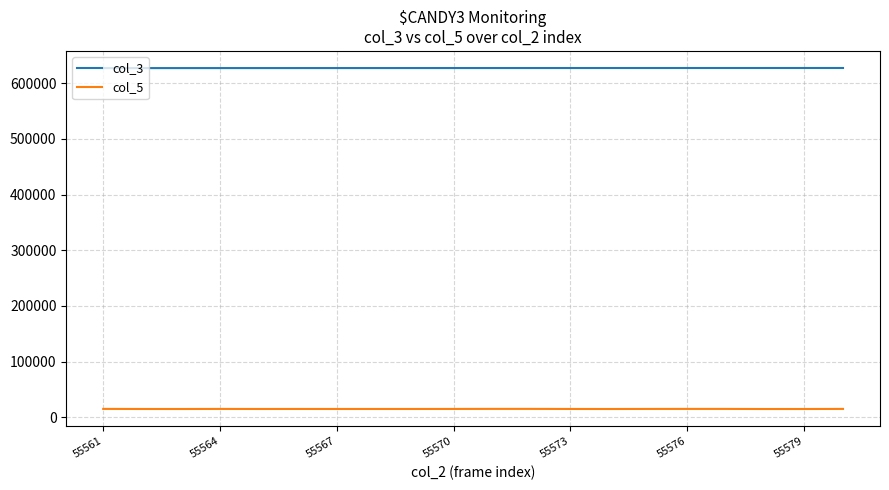

True or false: col_3 and col_5 intersect in this chart.

False